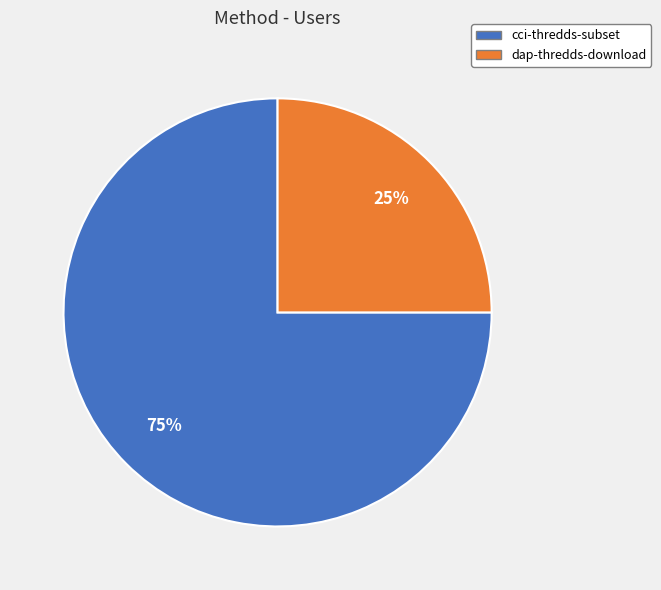

To the nearest percent, what percentage of the pie is cci-thredds-subset?

75%